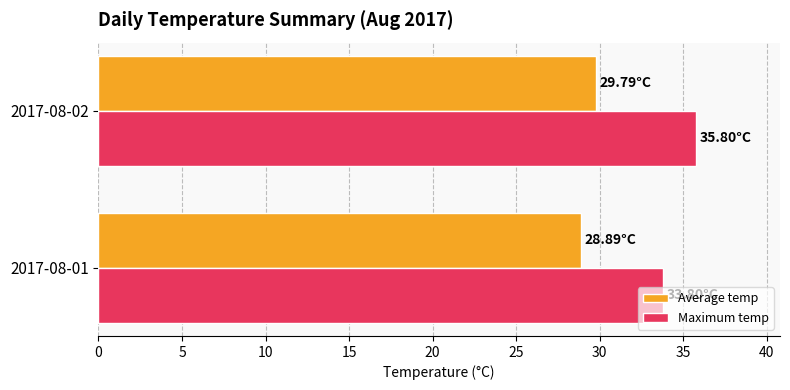

What is the maximum value for Average temp?

29.8